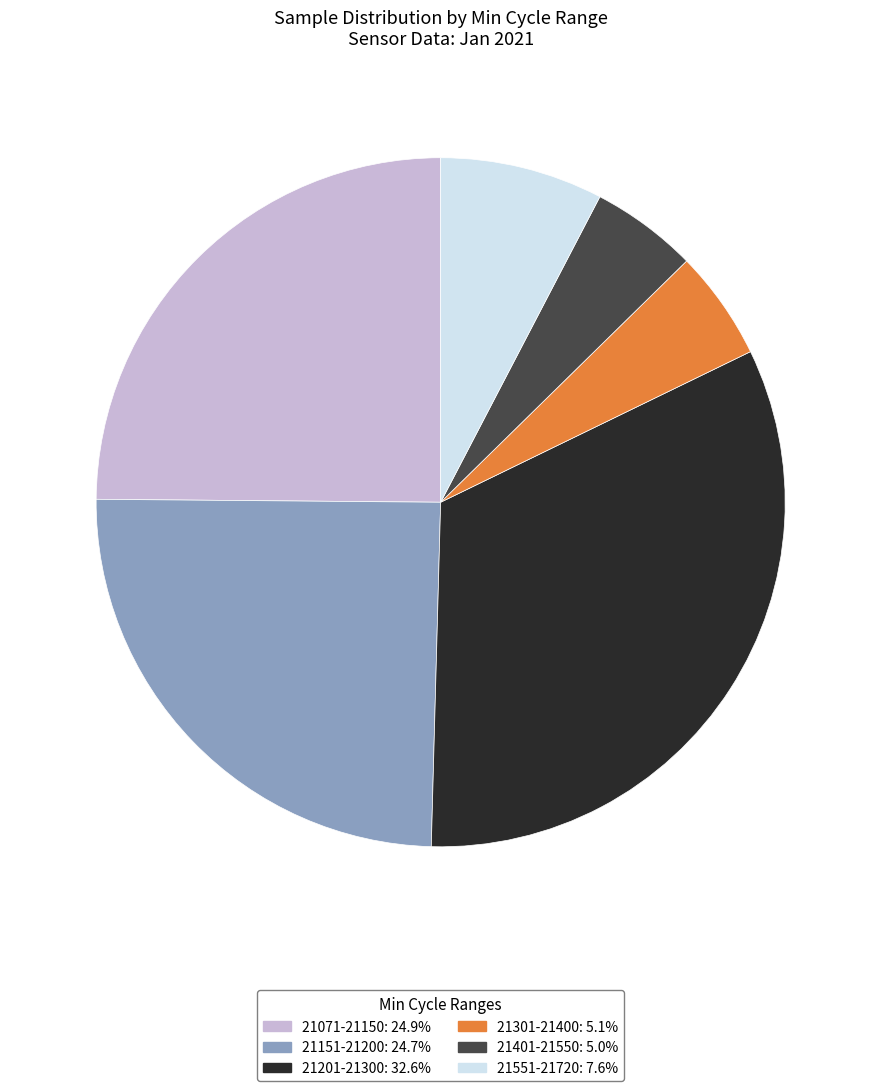

Is the sum of 21201-21300: 32.6% and 21151-21200: 24.7% greater than half?

Yes